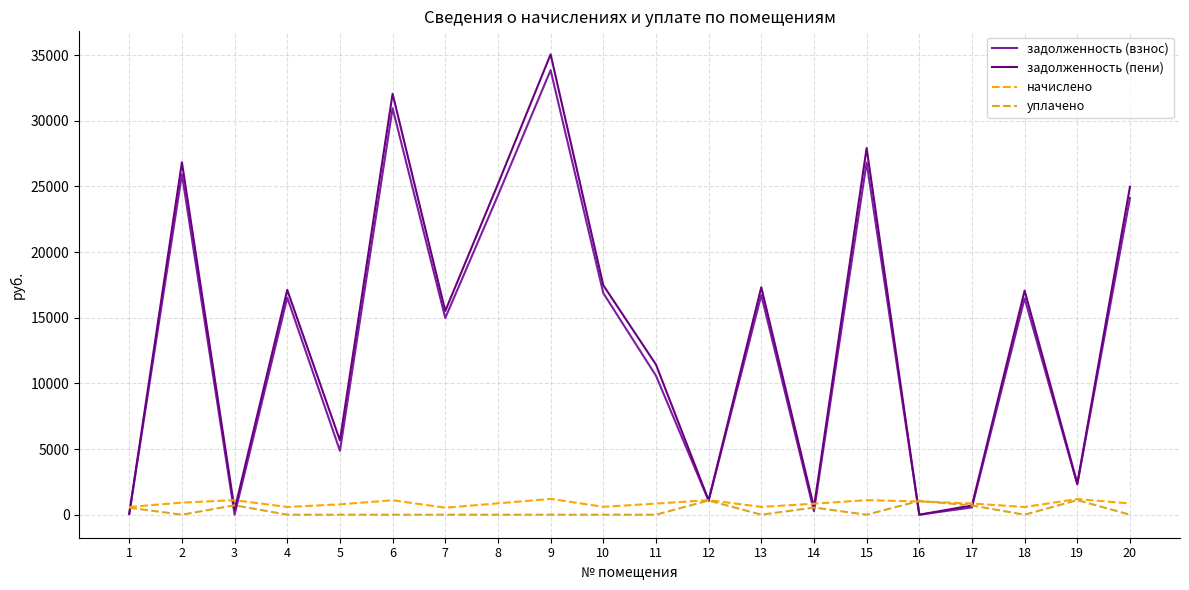

What is the difference between the начислено values at 19 and 20?

335.6